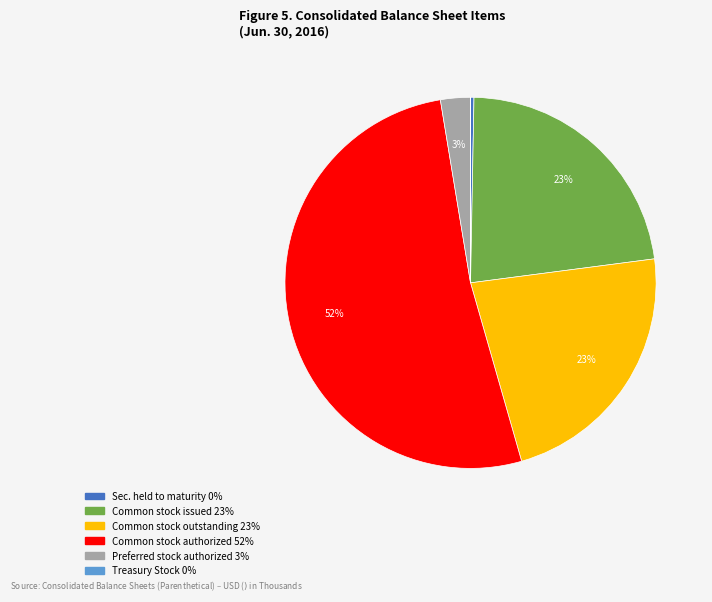

Does any single category account for the majority?

Yes